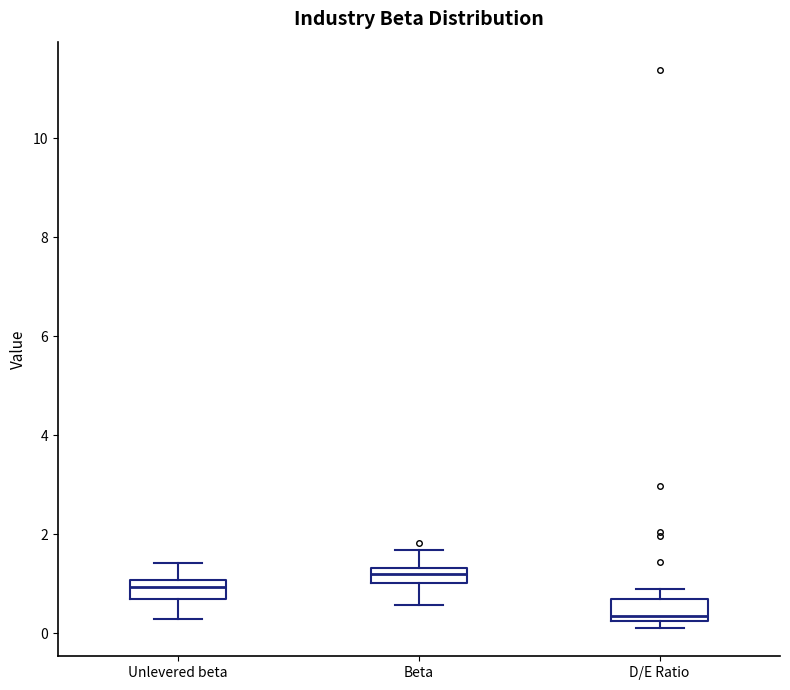

Which box has the lowest median line?

D/E Ratio